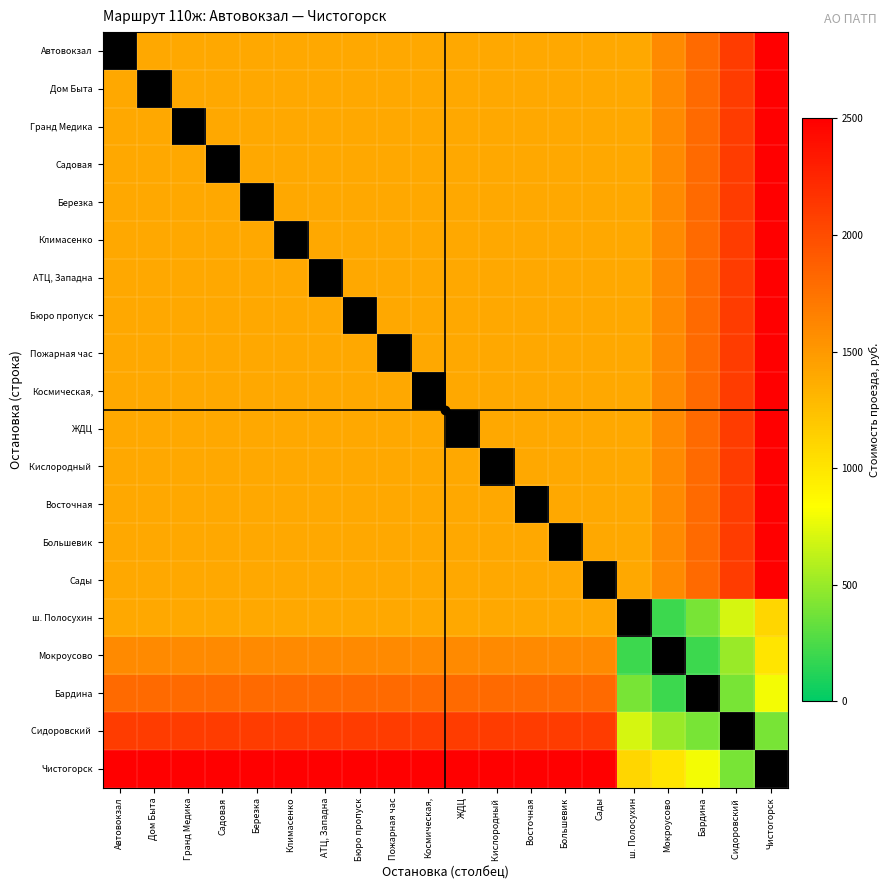

Which series has the widest spread of values?

Чистогорск